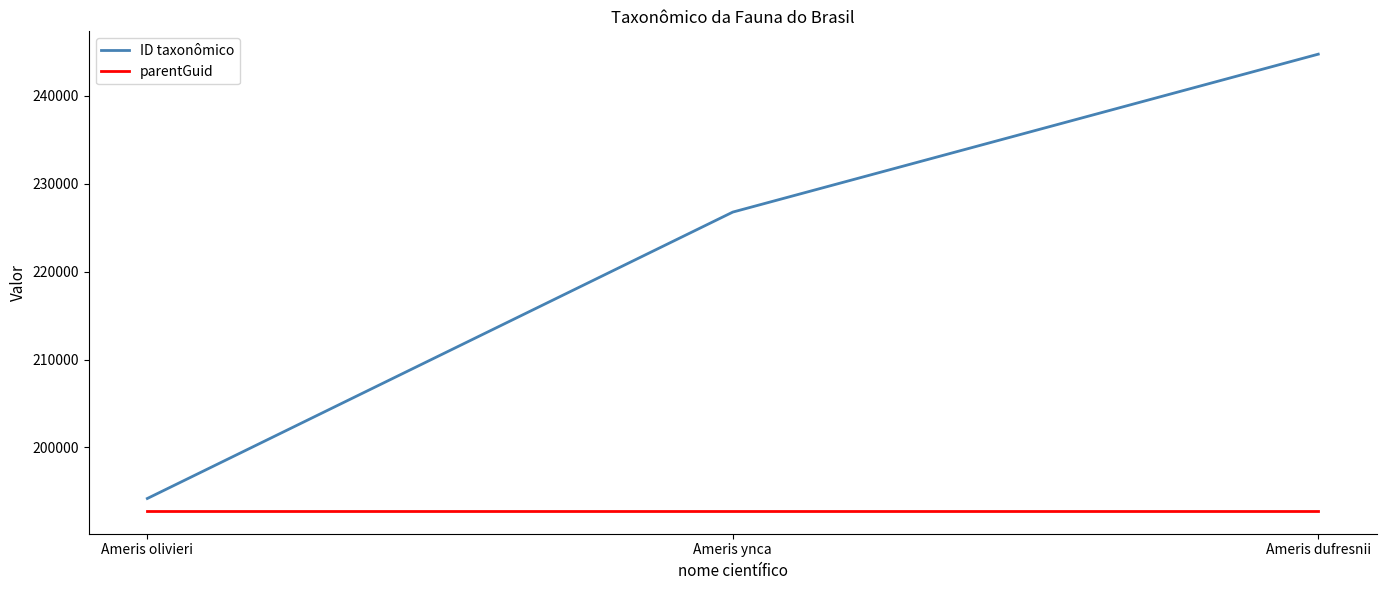

List the series in order of their peak value, highest first.

ID taxonômico, parentGuid